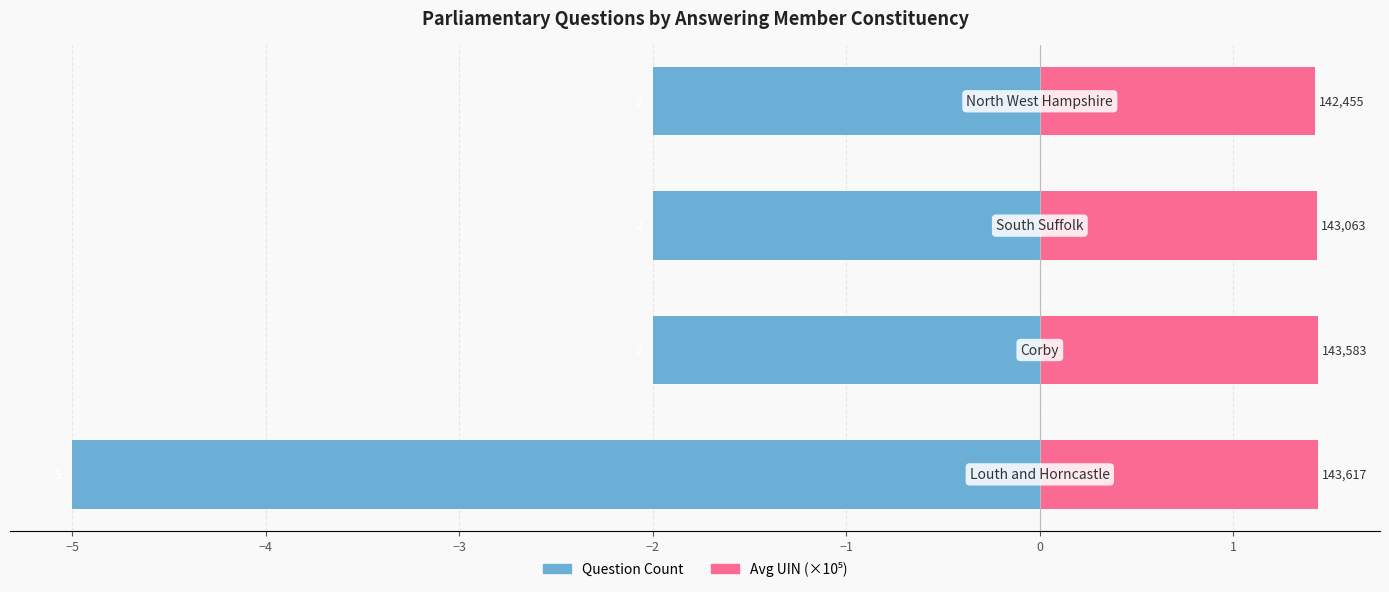

What are all the series names shown in the legend?

Question Count, Avg UIN (×10⁵)